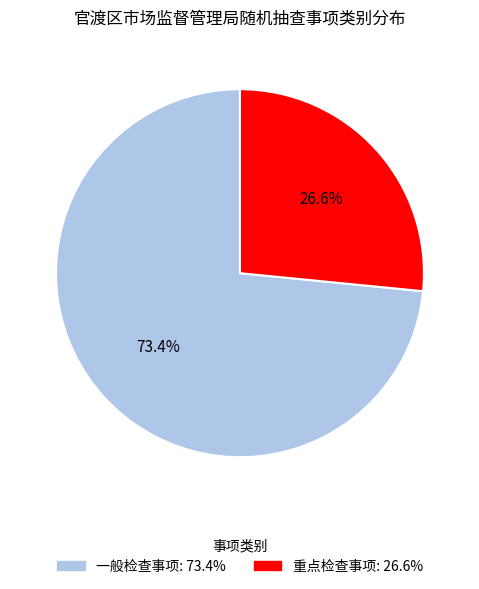

Count the number of slices in the pie.

2